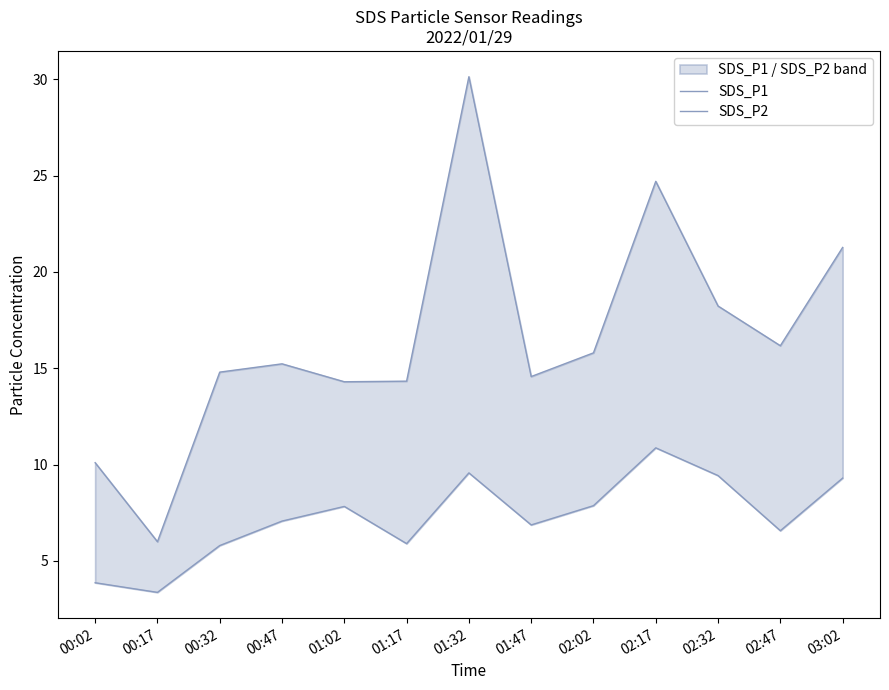

Which category has the lowest value in the SDS_P2 series?

00:17